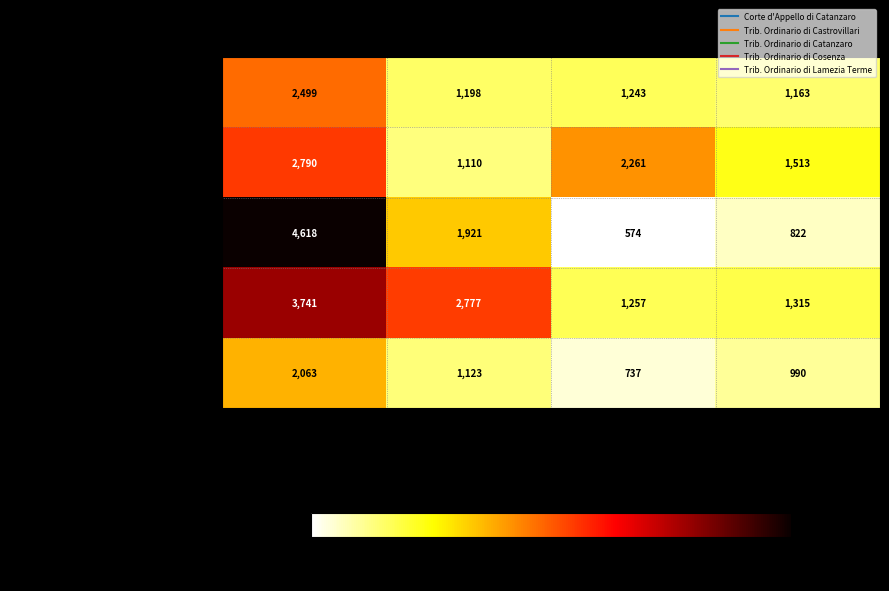

How many data points in Trib. Ordinario di Castrovillari are less than 2261?

2